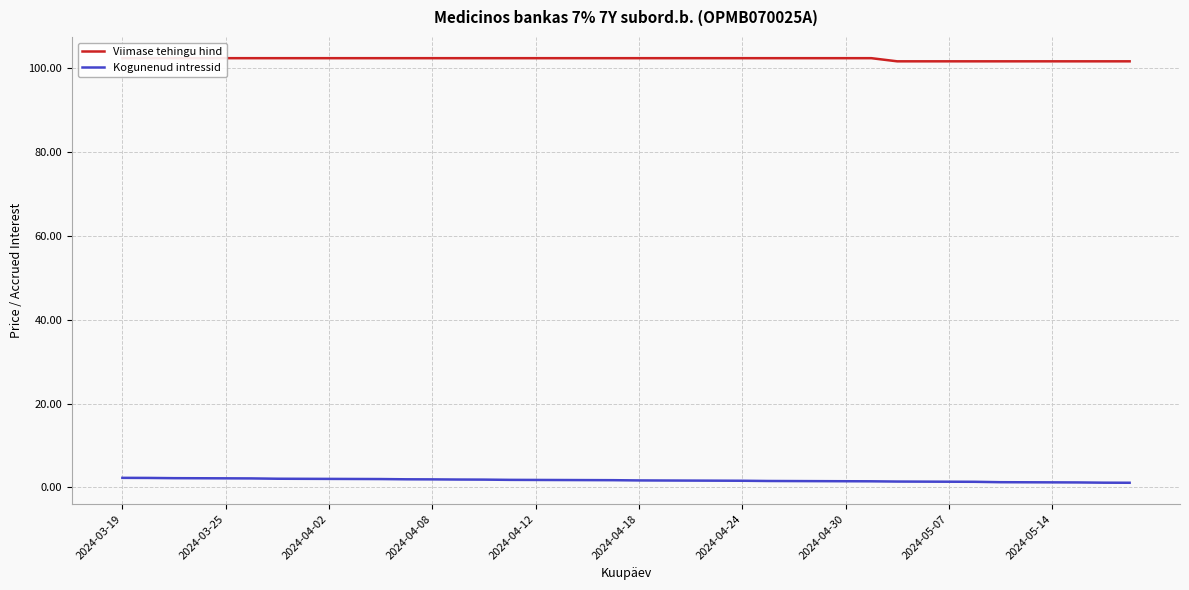

Is the value of Viimase tehingu hind at 2024-05-14 greater than the value of Kogunenud intressid at 2024-05-14?

Yes